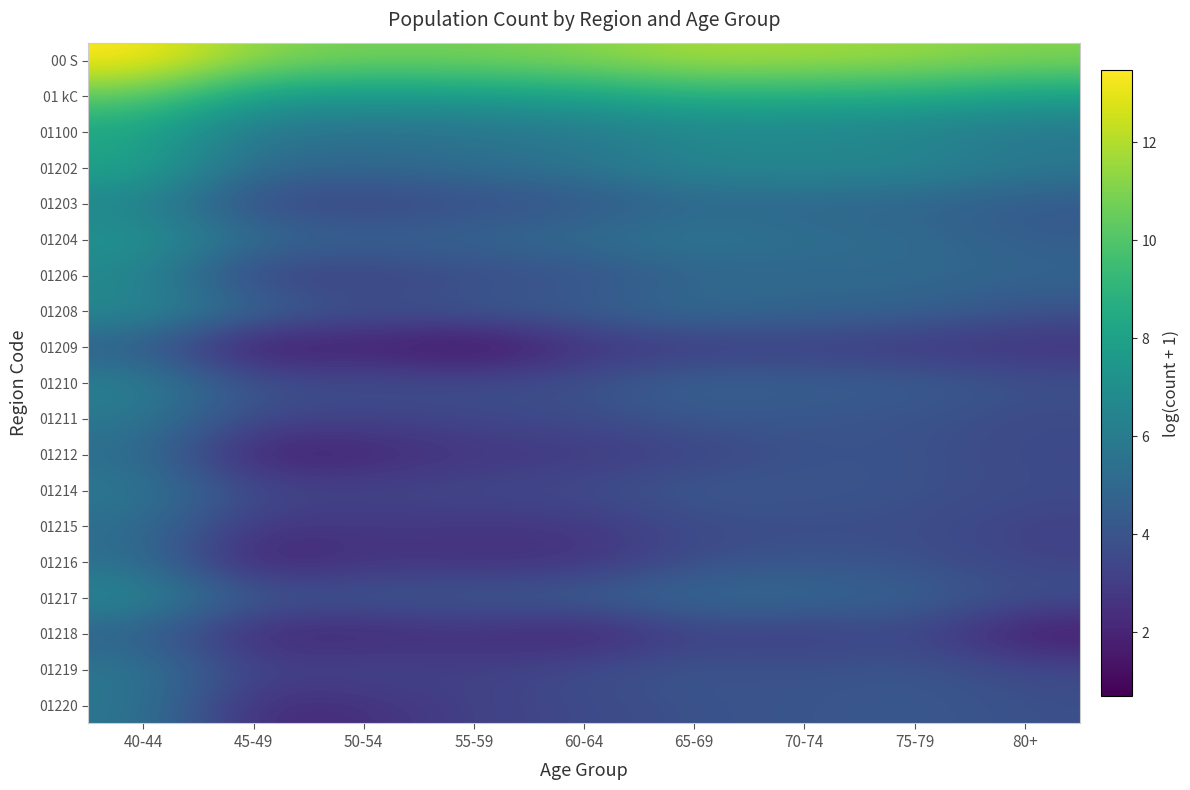

Which has a higher value, 40-44 or 70-74?

40-44